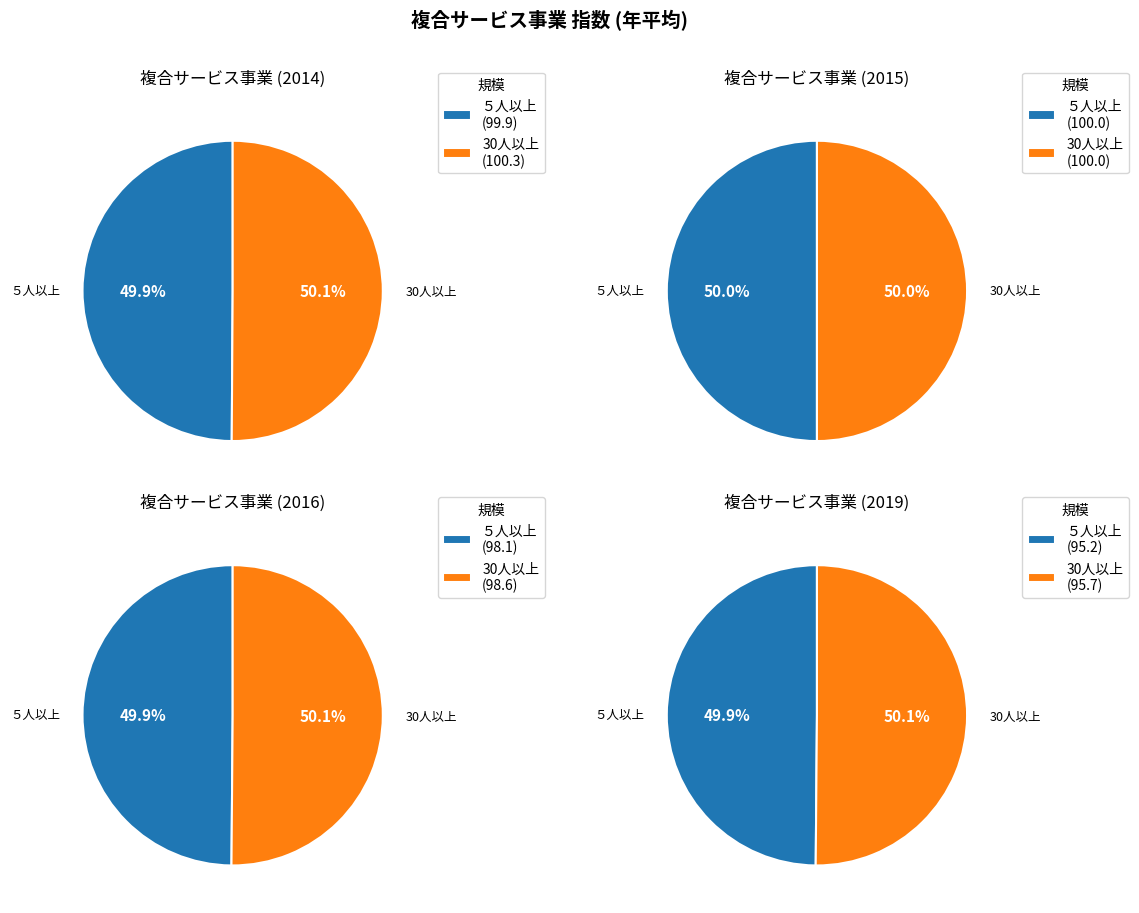

Combined, do 2014 and 2016 account for over 50%?

No